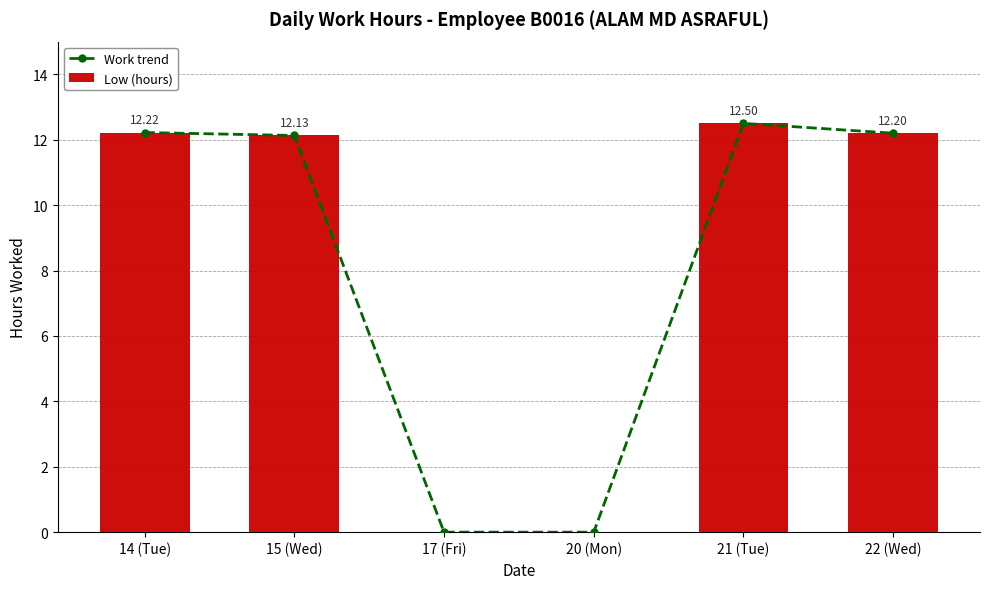

Reading left to right, list all the values displayed in this chart.

Work trend: 14 (Tue)=12.2	15 (Wed)=12.1	17 (Fri)=0.0	20 (Mon)=0.0	21 (Tue)=12.5	22 (Wed)=12.2
Low (hours): 14 (Tue)=12.2	15 (Wed)=12.1	17 (Fri)=0.0	20 (Mon)=0.0	21 (Tue)=12.5	22 (Wed)=12.2